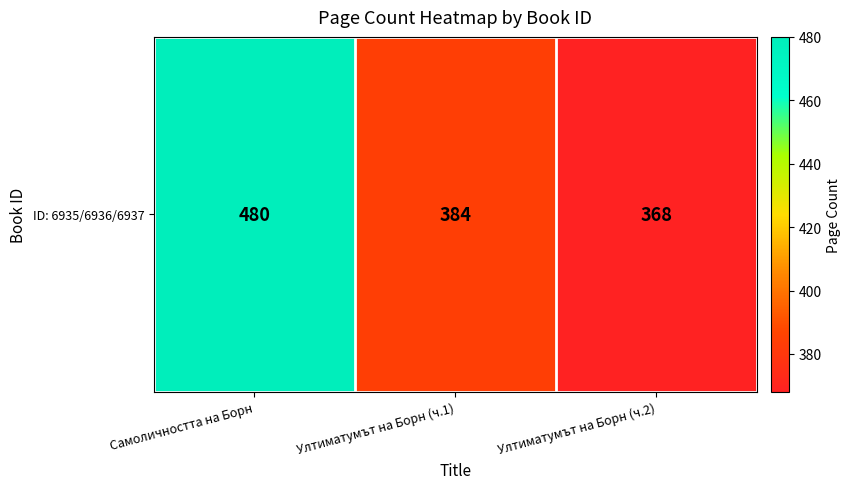

Approximately how many times larger is the value at Ултиматумът на Борн (ч.1) compared to Ултиматумът на Борн (ч.2)?

1.0